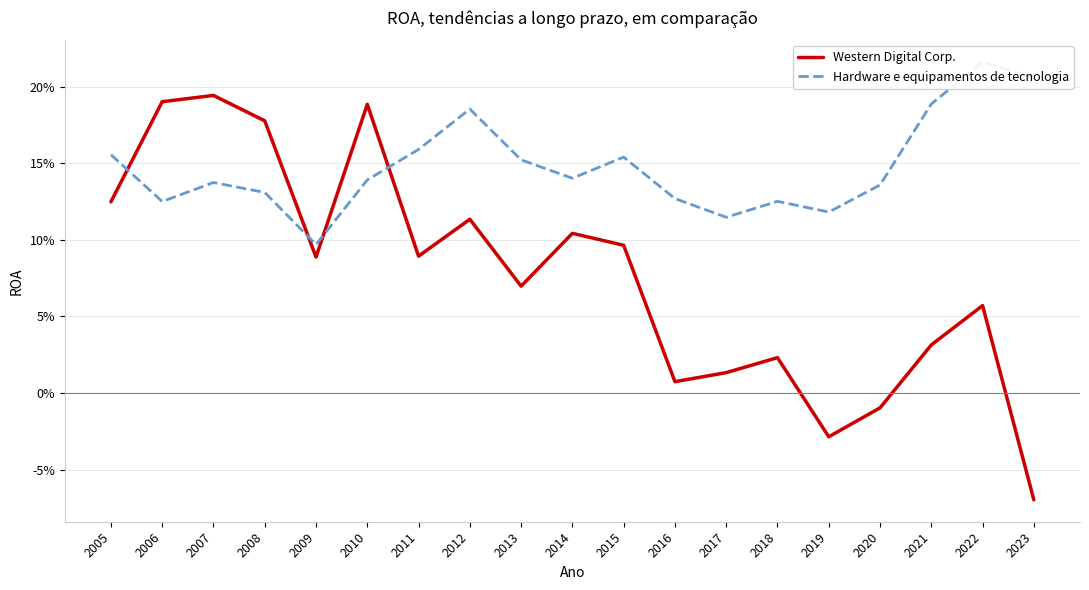

What is the maximum value shown in the chart?

0.2